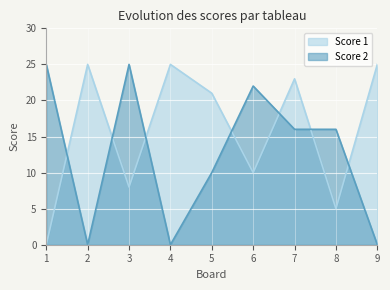

At how many categories does at least one series exceed 24?

5